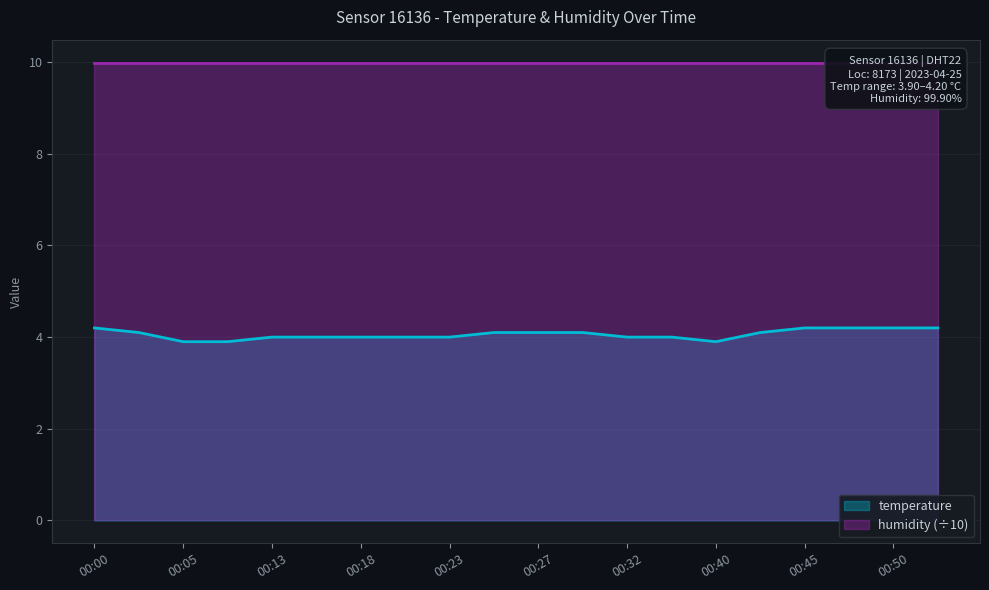

At which label is the value closest to 4?

00:13